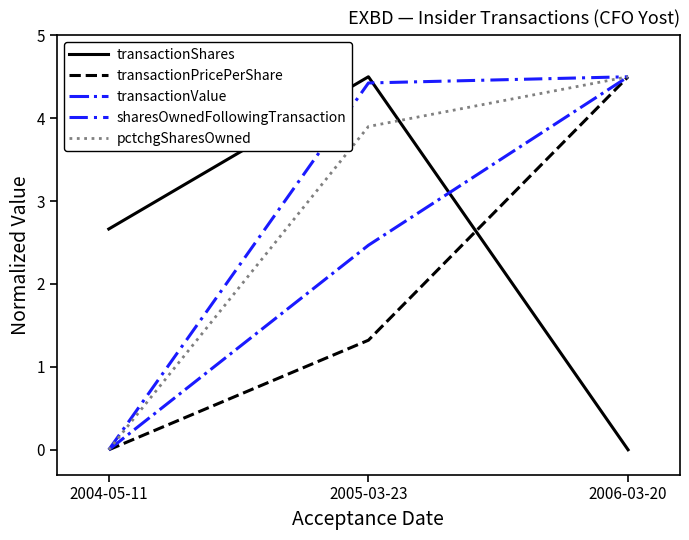

What is the total value across all series at 2006-03-20?

18.0